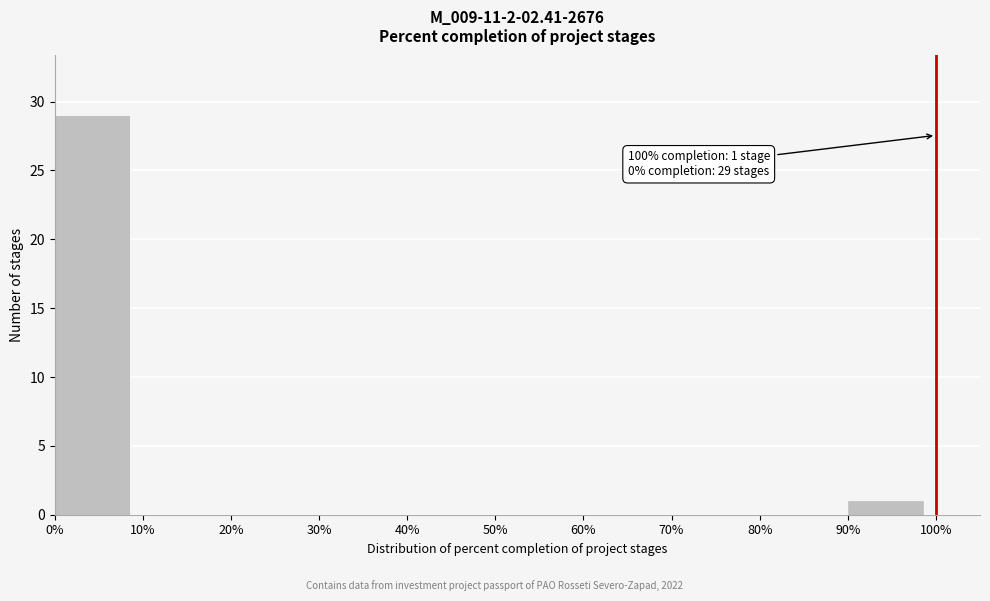

Which range on the x-axis has the tallest bar?

0% to 10%